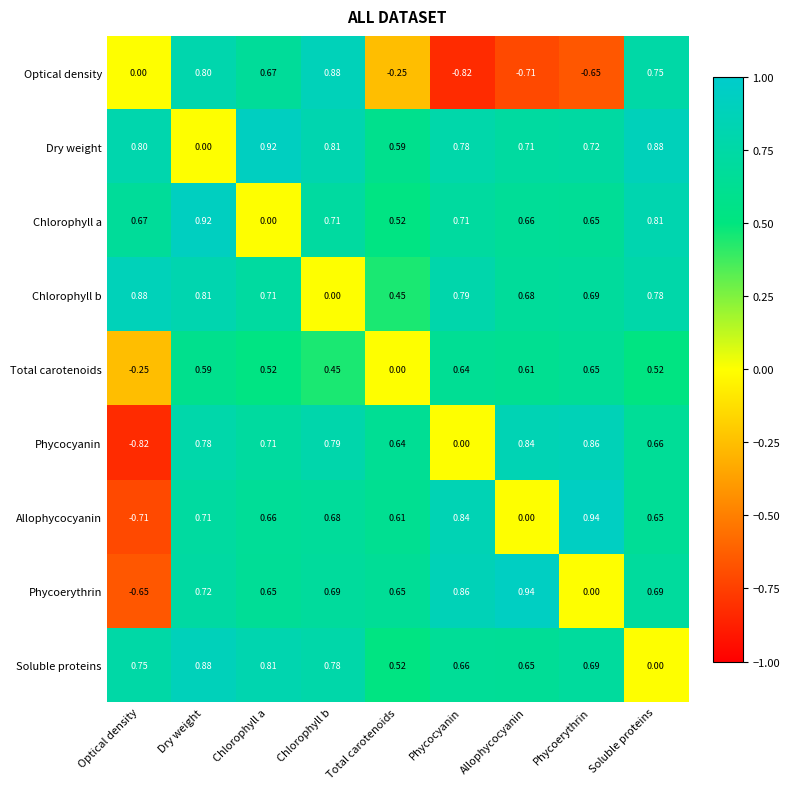

At which category is the sum across all series the highest?

Dry weight